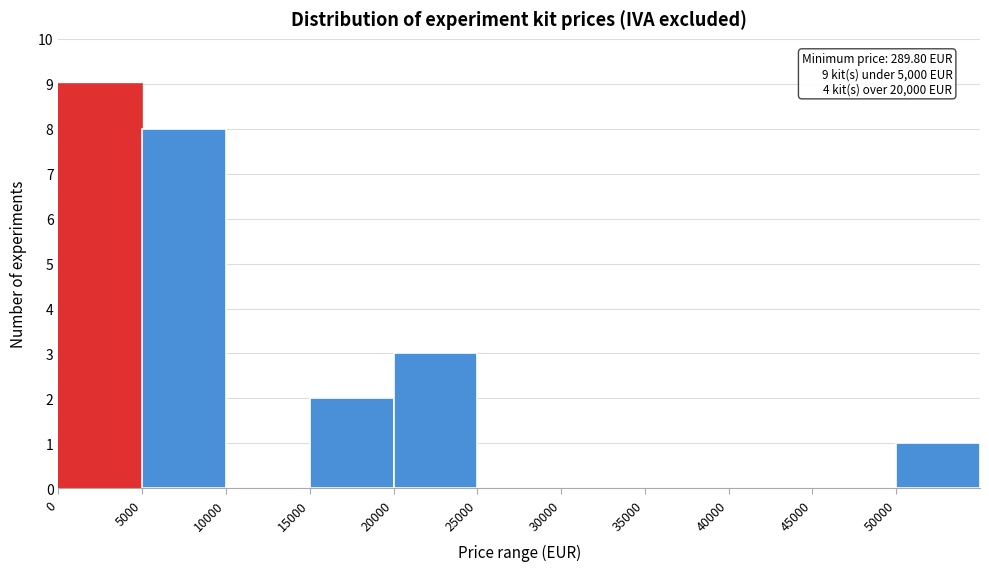

Which range on the x-axis has the tallest bar?

0 to 5000